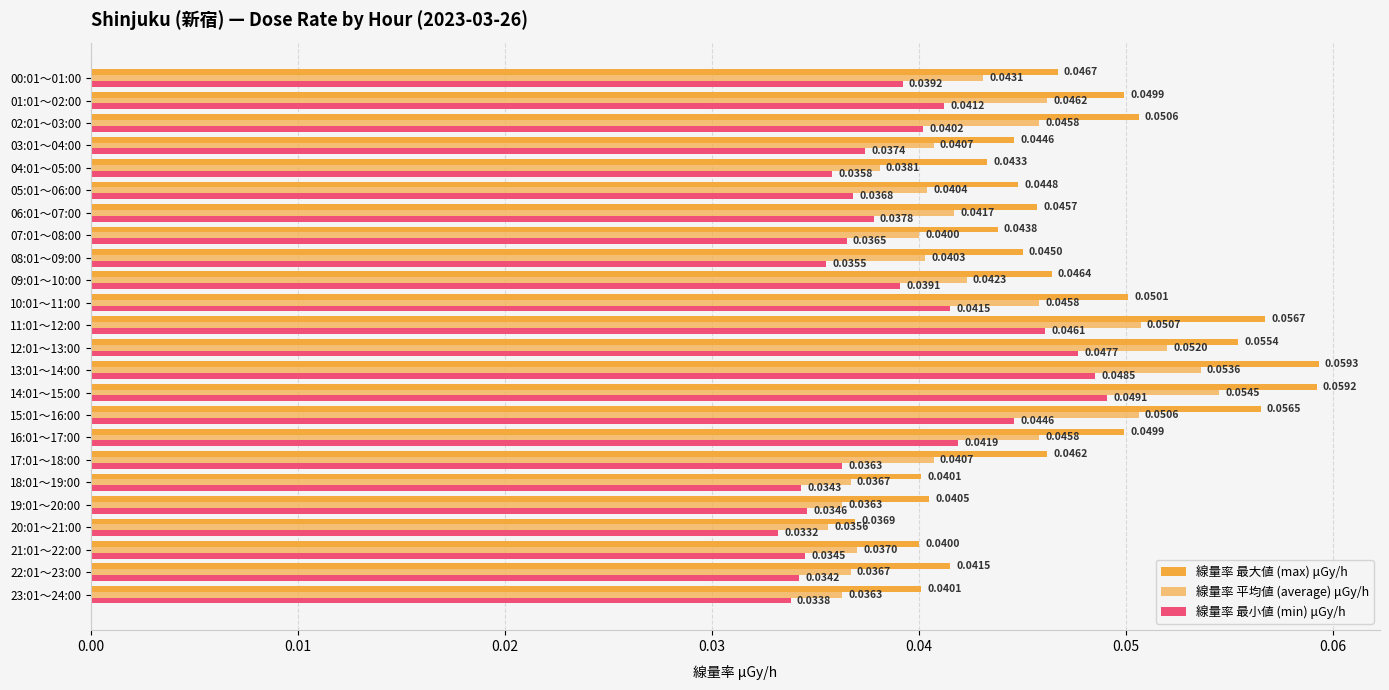

Reading right to left, list all the values displayed in this chart.

線量率 最大値 (max) μGy/h: 0.0	0.0	0.1	0.0	0.0	0.0	0.0	0.0	0.0	0.0	0.1	0.1	0.1	0.1	0.1	0.1	0.0	0.0	0.0	0.0	0.0	0.0	0.0	0.0
線量率 平均値 (average) μGy/h: 0.0	0.0	0.0	0.0	0.0	0.0	0.0	0.0	0.0	0.0	0.0	0.1	0.1	0.1	0.1	0.1	0.0	0.0	0.0	0.0	0.0	0.0	0.0	0.0
線量率 最小値 (min) μGy/h: 0.0	0.0	0.0	0.0	0.0	0.0	0.0	0.0	0.0	0.0	0.0	0.0	0.0	0.0	0.0	0.0	0.0	0.0	0.0	0.0	0.0	0.0	0.0	0.0